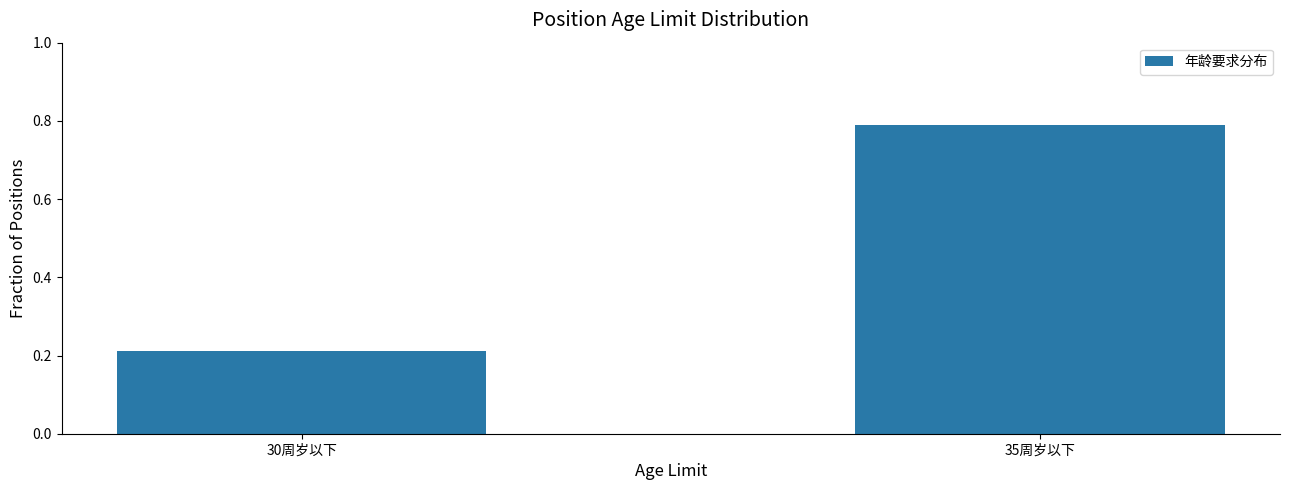

What is the sum of the values at 35周岁以下 and 30周岁以下?

1.0